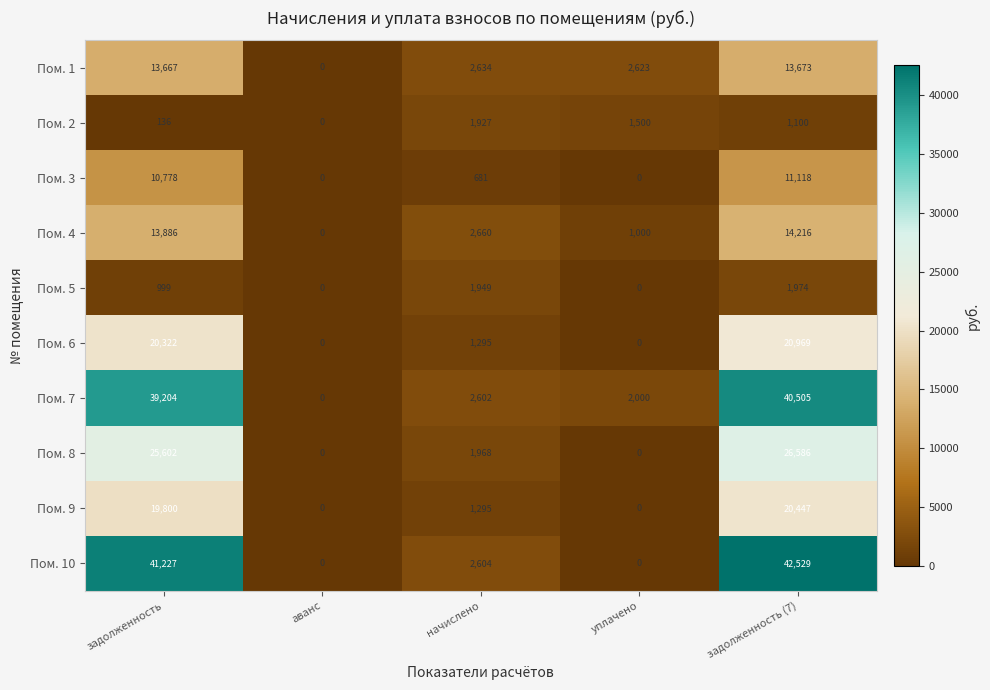

The value of Пом. 1 at задолженность is 13667. True or false?

True